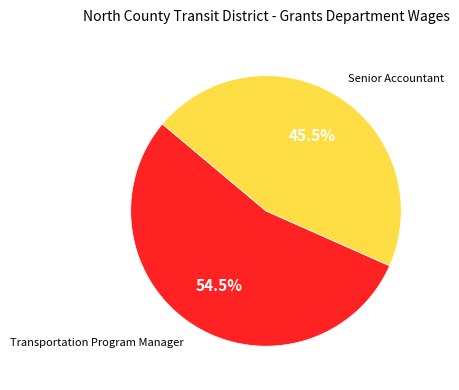

Is there any slice that represents more than half of the pie?

Yes